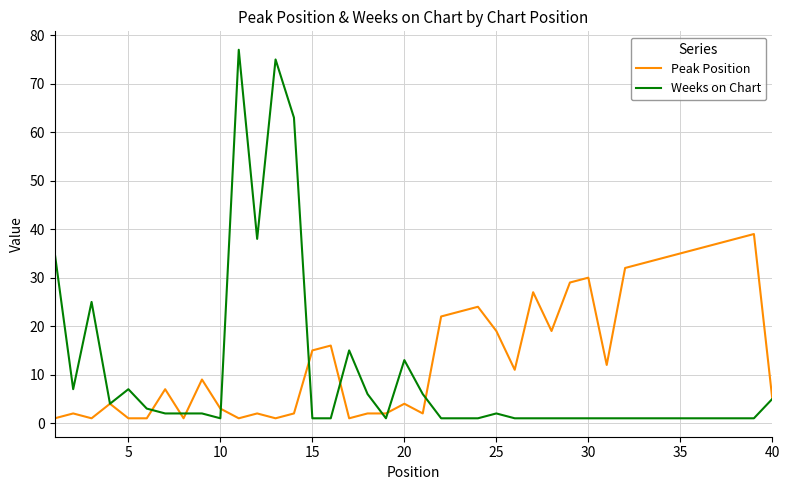

Which series has the largest range (max minus min)?

Weeks on Chart